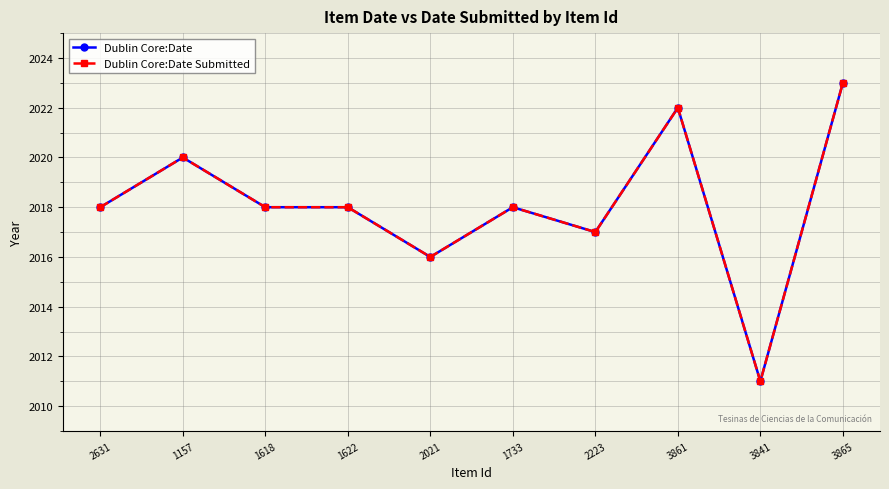

True or false: Dublin Core:Date Submitted has more than 2 points higher than both neighbors.

True